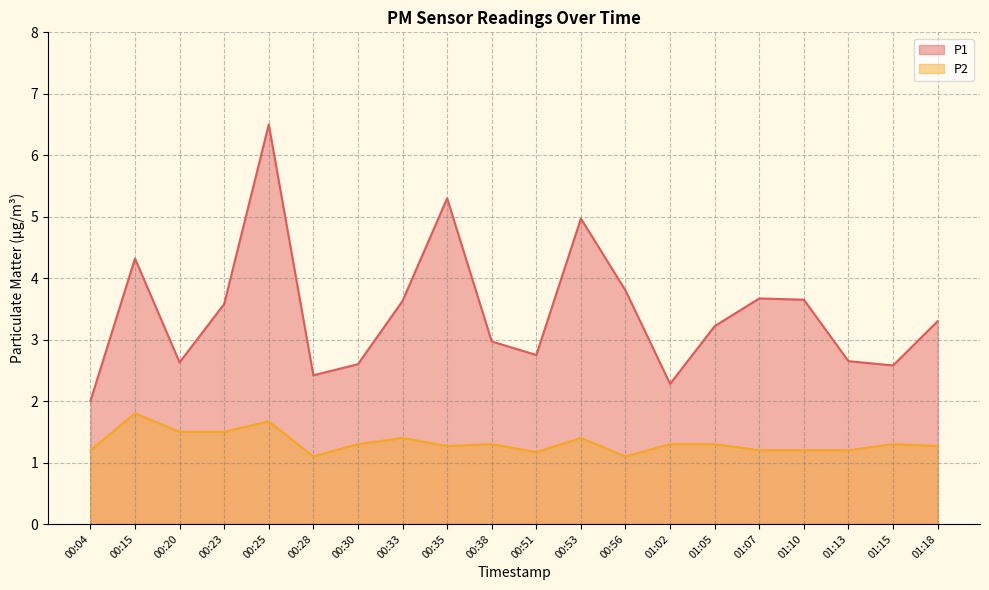

At which label is P1 closest to 4?

00:56